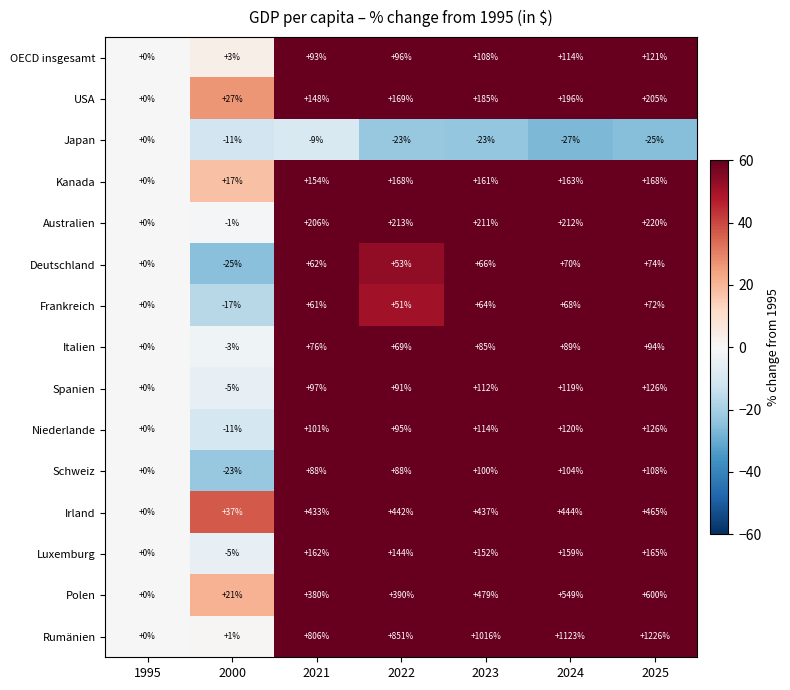

Rank the series at 2023 from highest to lowest value.

Rumänien, Polen, Irland, Australien, USA, Kanada, Luxemburg, Niederlande, Spanien, OECD insgesamt, Schweiz, Italien, Deutschland, Frankreich, Japan